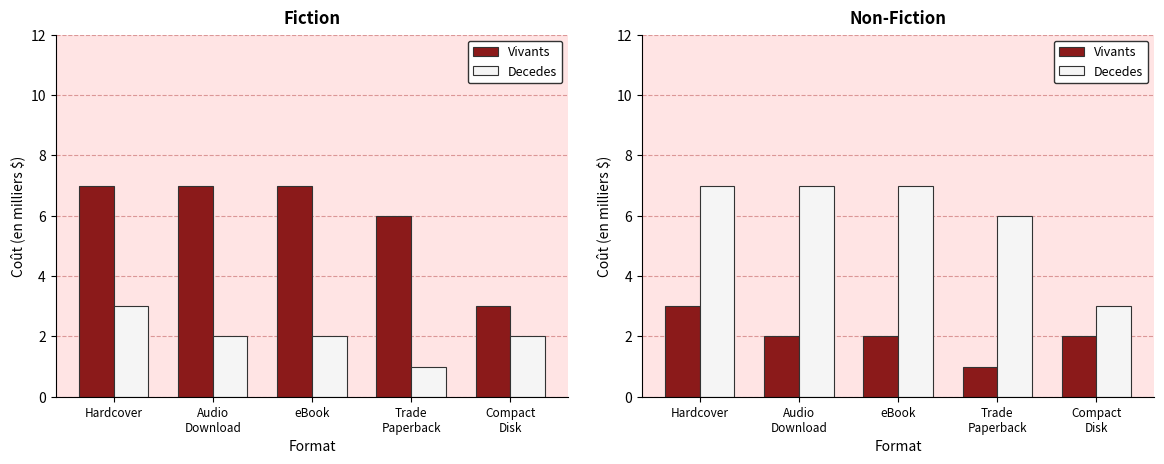

At which label is Vivants closest to 2?

Audio
Download